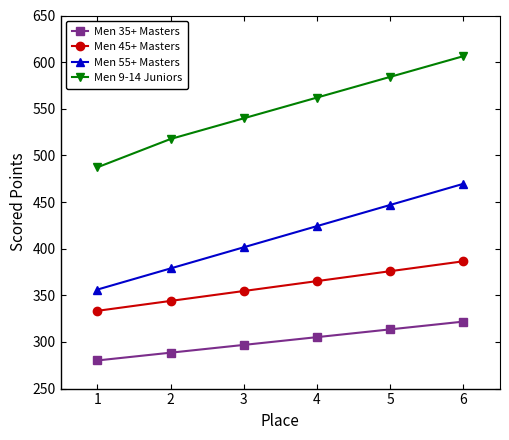

Which label corresponds to the largest value in the chart?

6